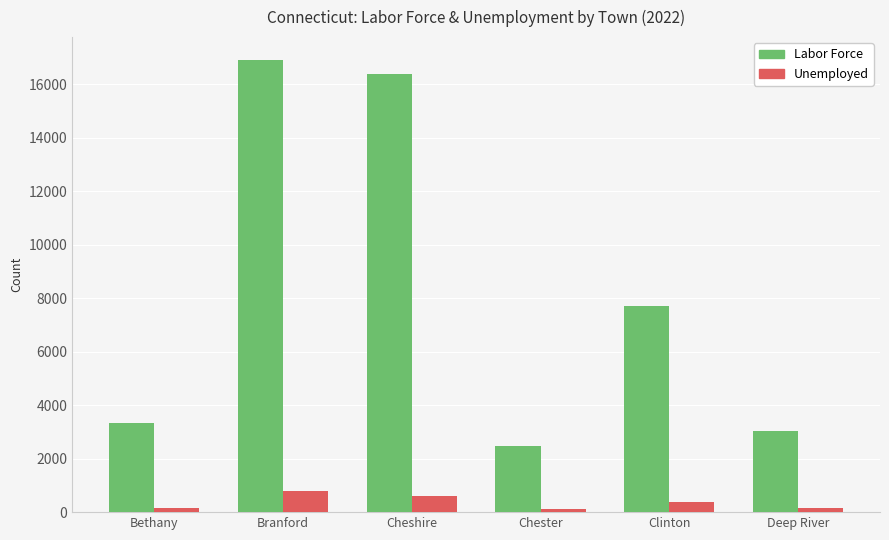

Are the bars grouped side by side (vs. stacked)?

Yes